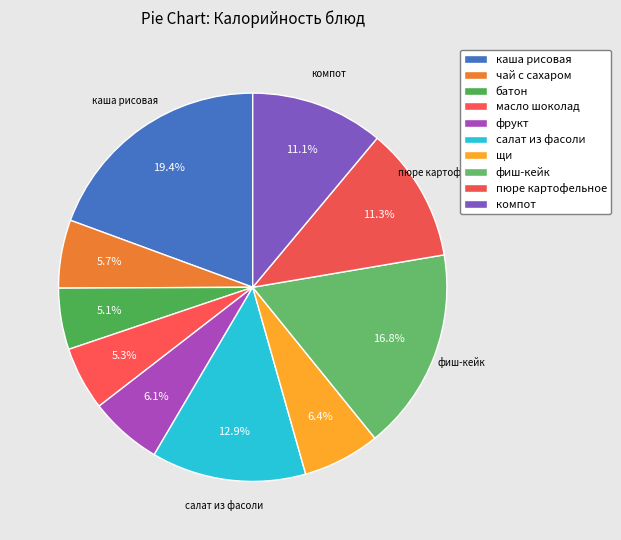

To the nearest percent, what portion does батон represent?

5%